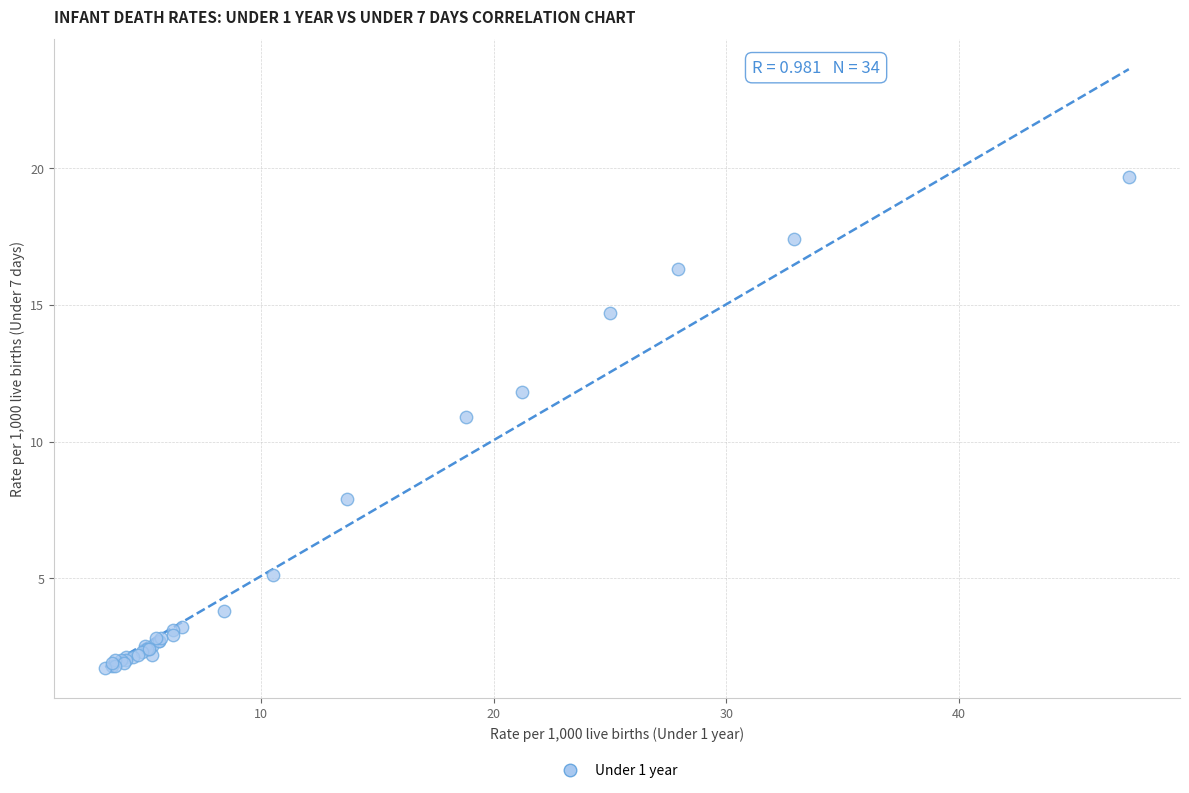

What Y value in the scatter plot is closest to 10?

10.9